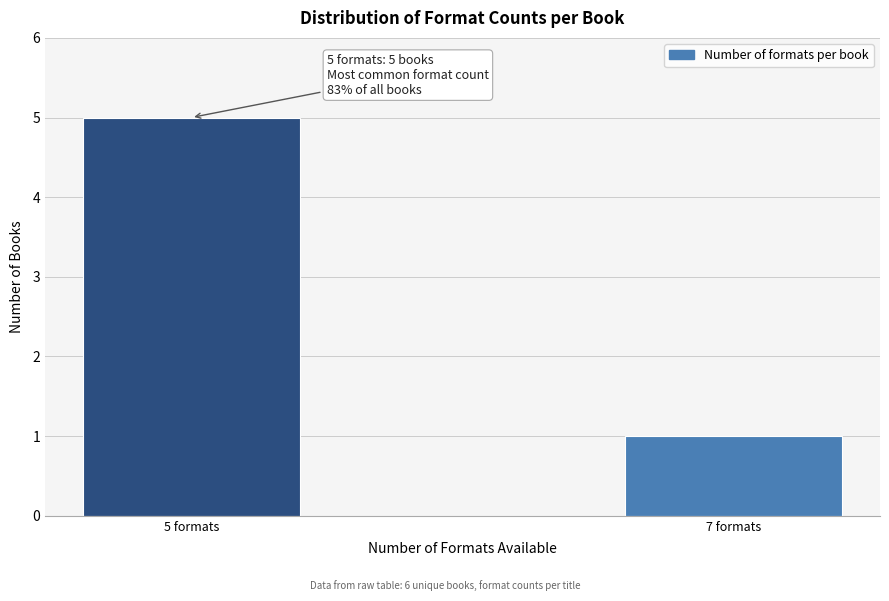

Reading left to right, list all the values displayed in this chart.

5 formats=5	7 formats=1